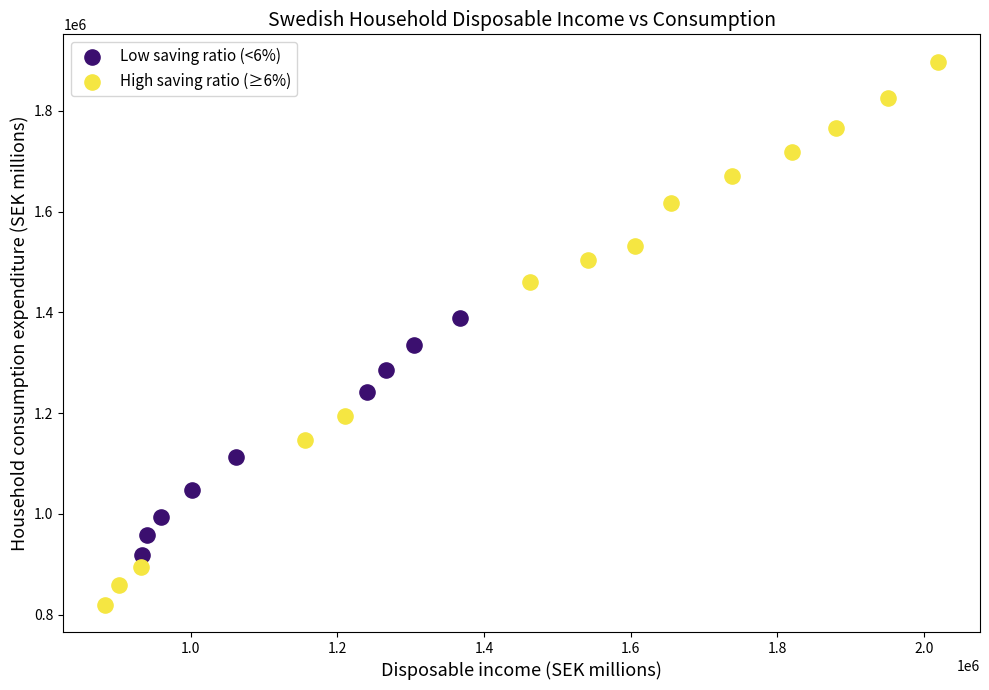

Which series reaches the minimum Y coordinate?

High saving ratio (≥6%)